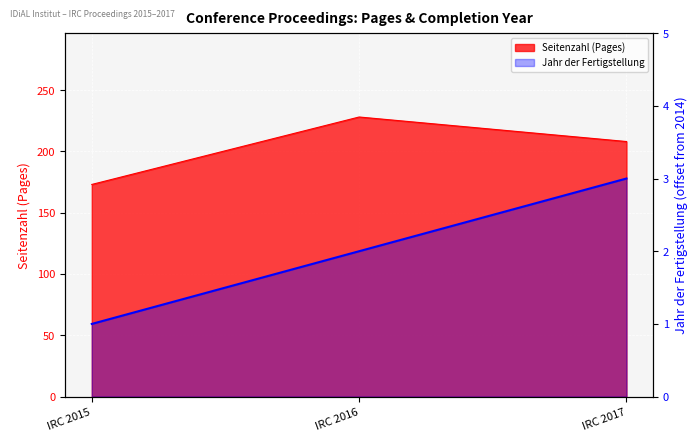

Approximately how many times larger is the value at IRC 2016 compared to IRC 2017?

0.7